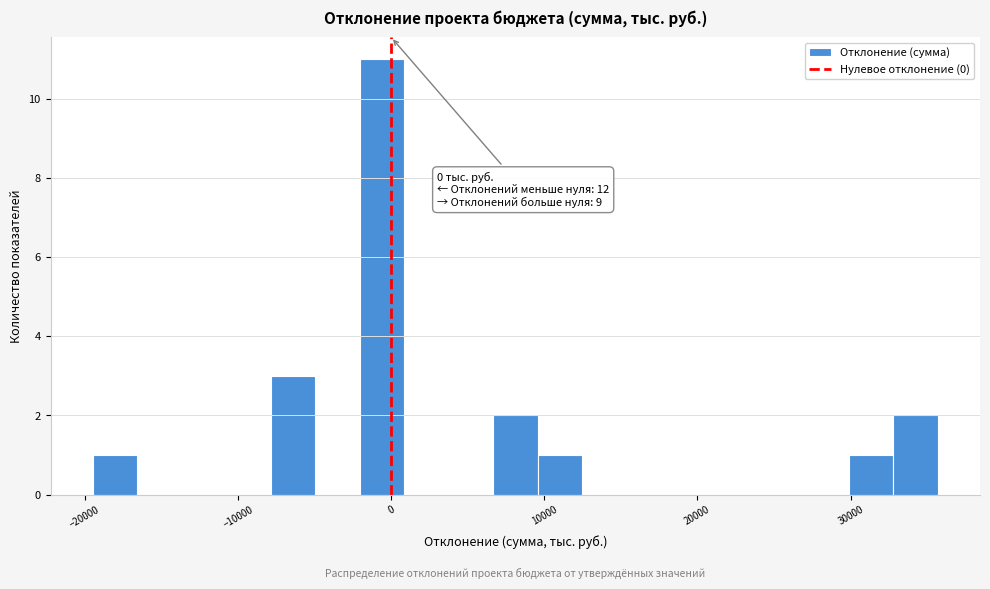

Around what value on the x-axis is the tallest bar? Give the approximate position of its centre, as read against the axis.

-1000